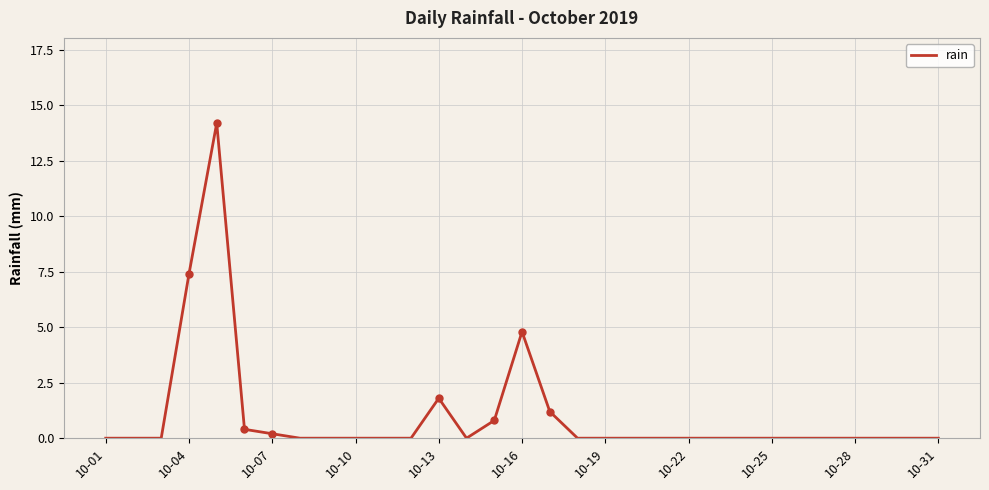

Does the chart display data point markers on the line(s)?

No